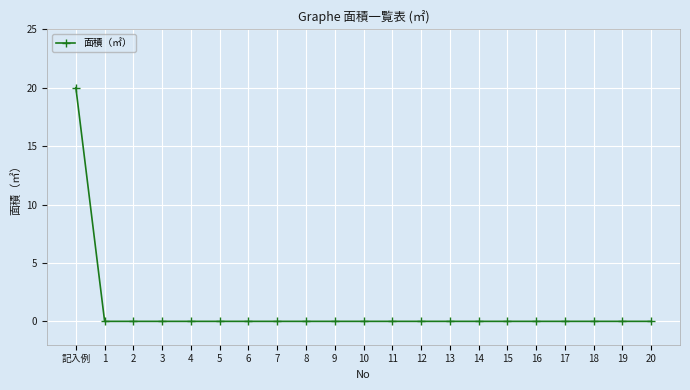

Reading left to right, extract all data points from this chart.

20	0	0	0	0	0	0	0	0	0	0	0	0	0	0	0	0	0	0	0	0